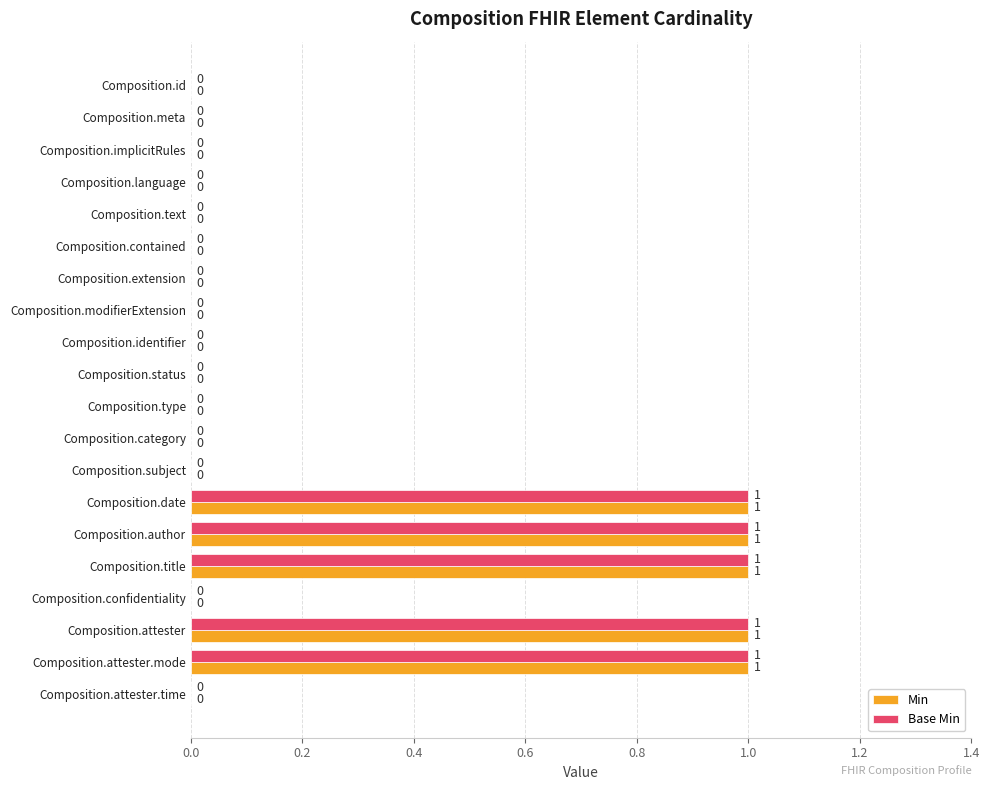

The Min series shows 0 at Composition.attester.time. True or false?

True